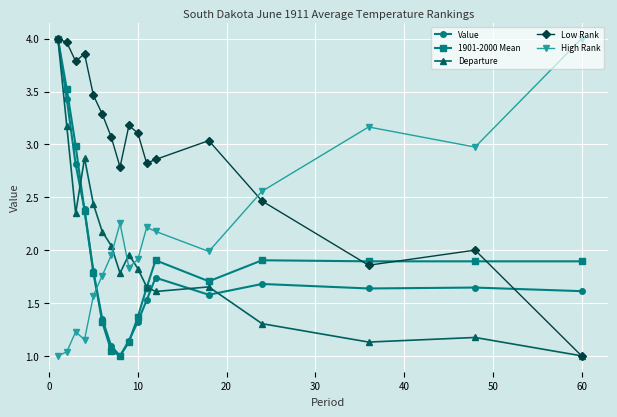

How many interior local valleys does the Low Rank series have?

4